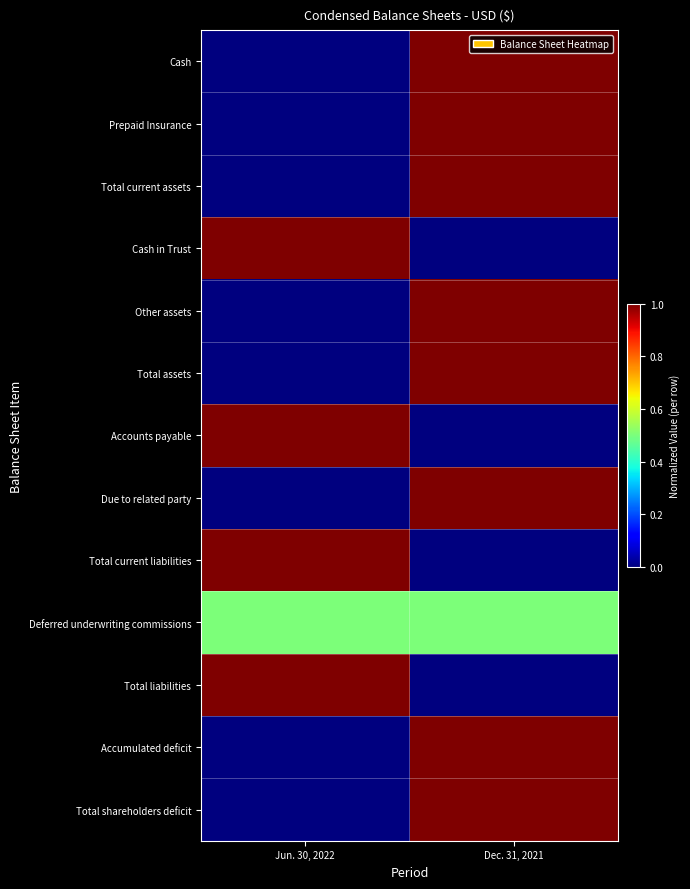

At Dec. 31, 2021, list the series in order from smallest to largest.

Cash in Trust, Accounts payable, Total current liabilities, Total liabilities, Deferred underwriting commissions, Cash, Prepaid Insurance, Total current assets, Other assets, Total assets, Due to related party, Accumulated deficit, Total shareholders deficit